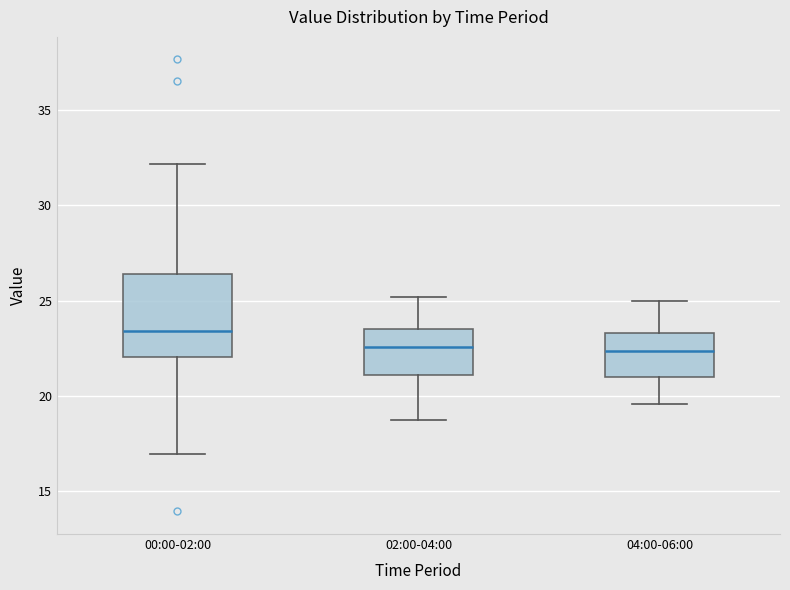

Where does the upper whisker of the box for 04:00-06:00 end on the y-axis? The values are not printed on the chart, so give them approximately, as read against the axis.

25.0